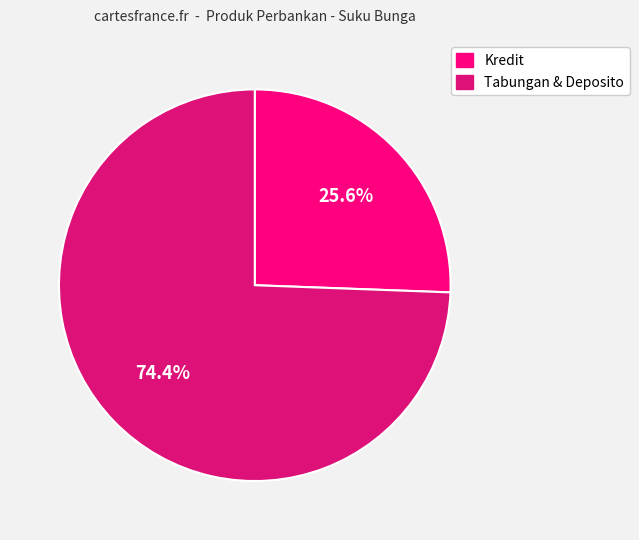

Does any single category account for the majority?

Yes